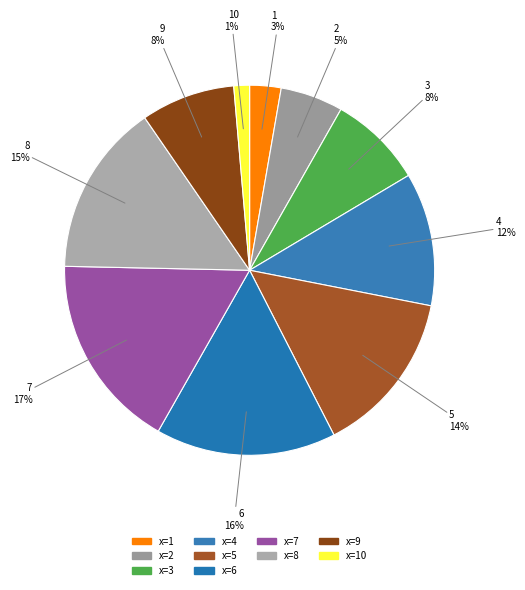

How many slices are in this pie chart?

10